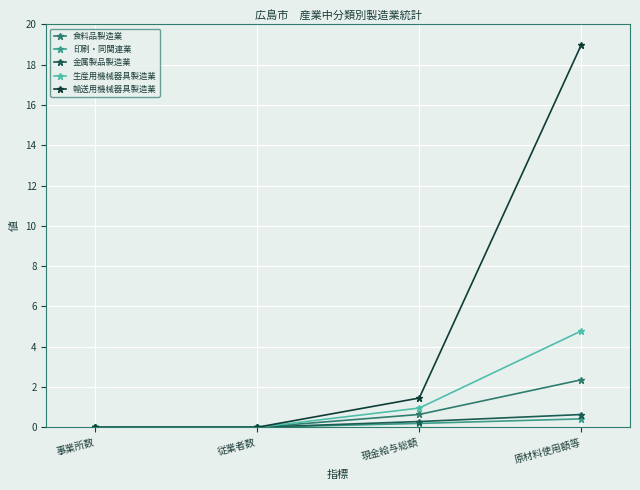

What is the label of the 1st point from the right?

原材料使用額等